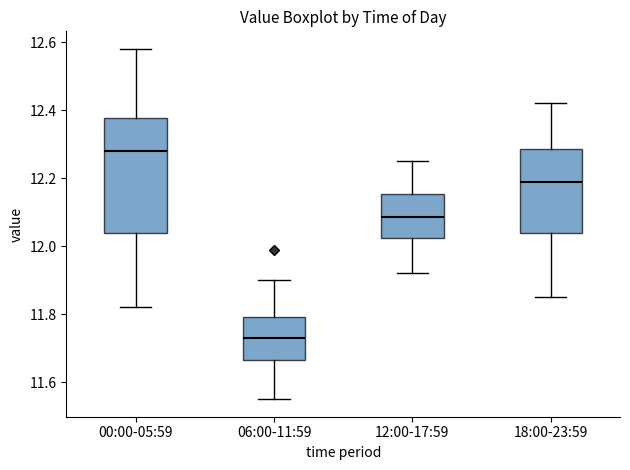

Comparing the boxes themselves (not the whiskers), which one is the tallest?

00:00-05:59